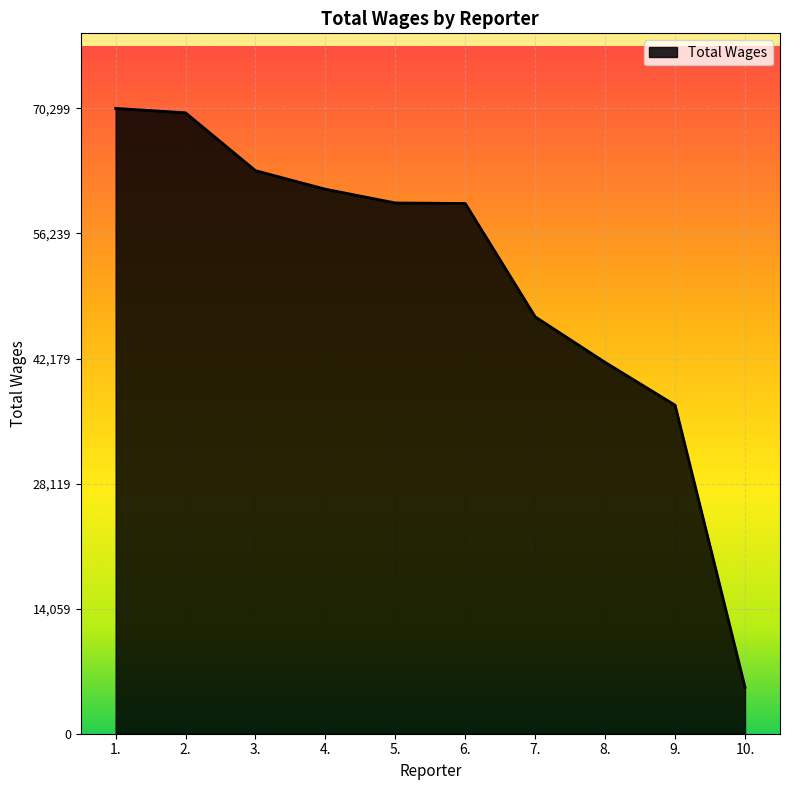

What position from the right is 9.?

2